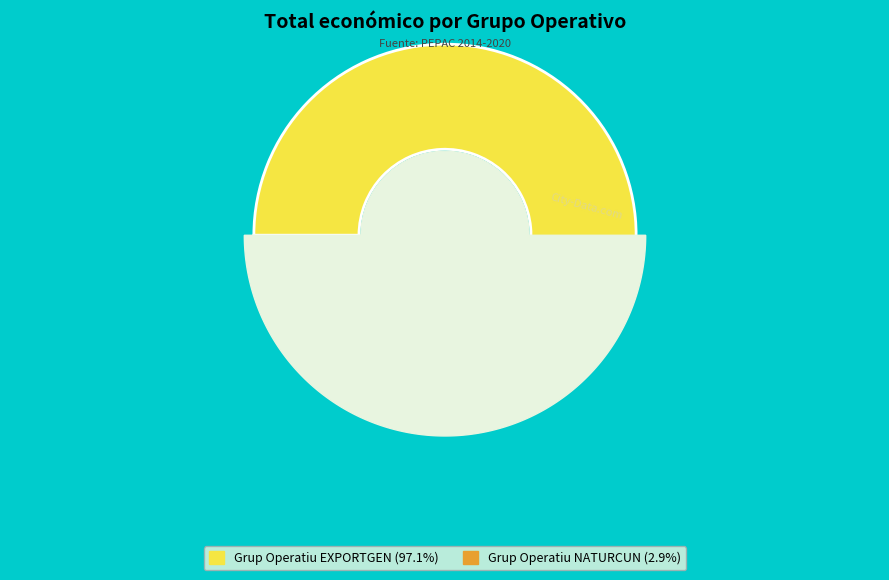

The Grup Operatiu EXPORTGEN slice represents 99% of the pie. True or false?

False